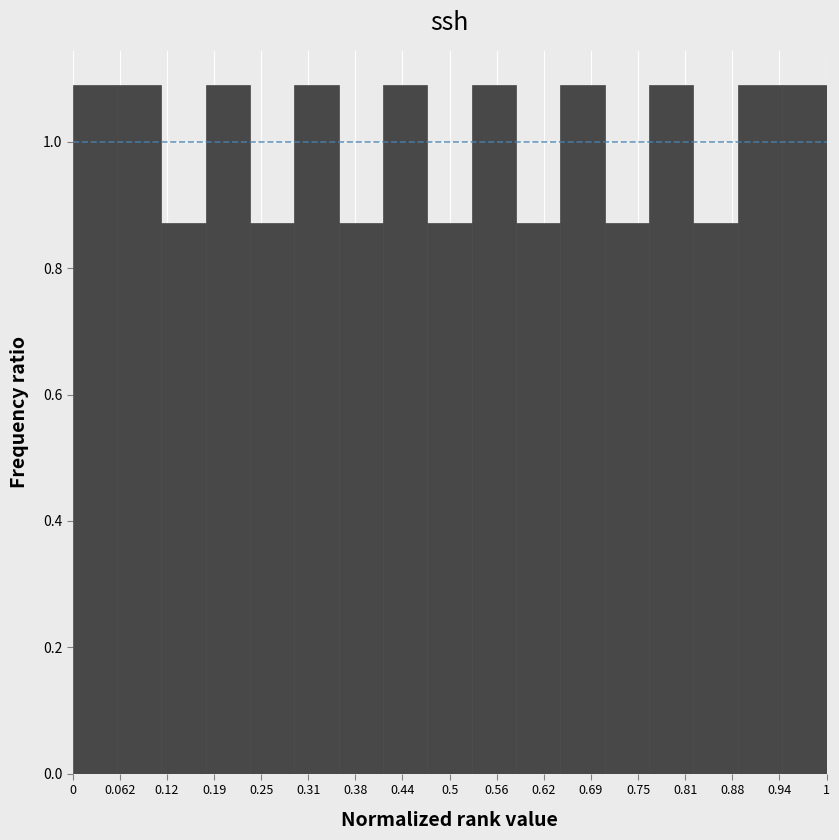

What is the height of the bar covering 0.18 to 0.24 on the x-axis? Neither the bar edges nor the heights are printed on the chart, so give them approximately, as read against the axes.

1.08